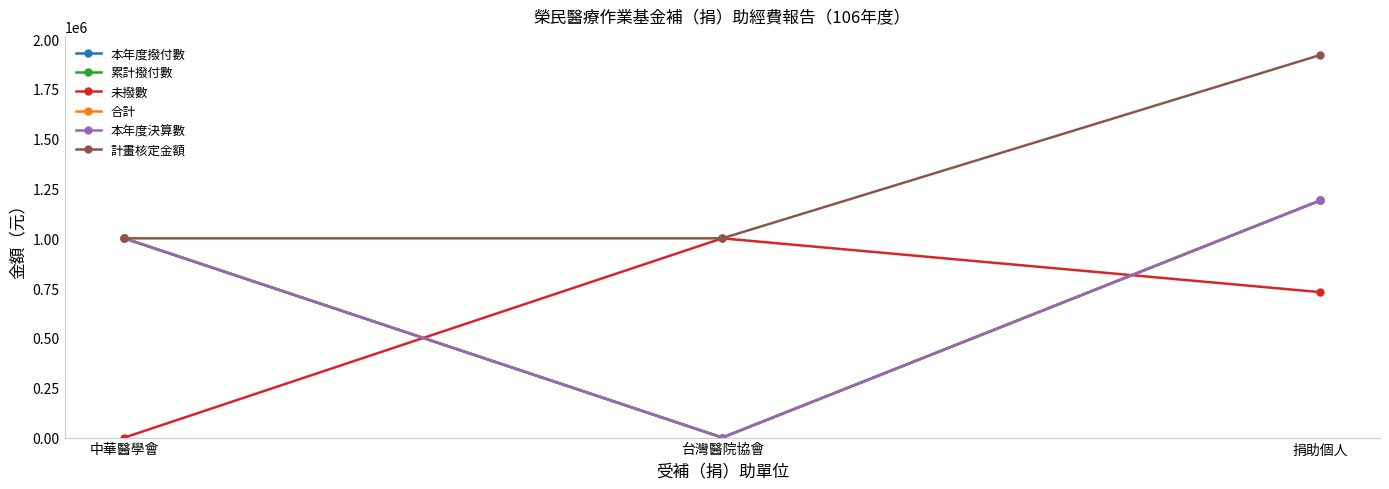

Does the chart have visible grid lines?

No